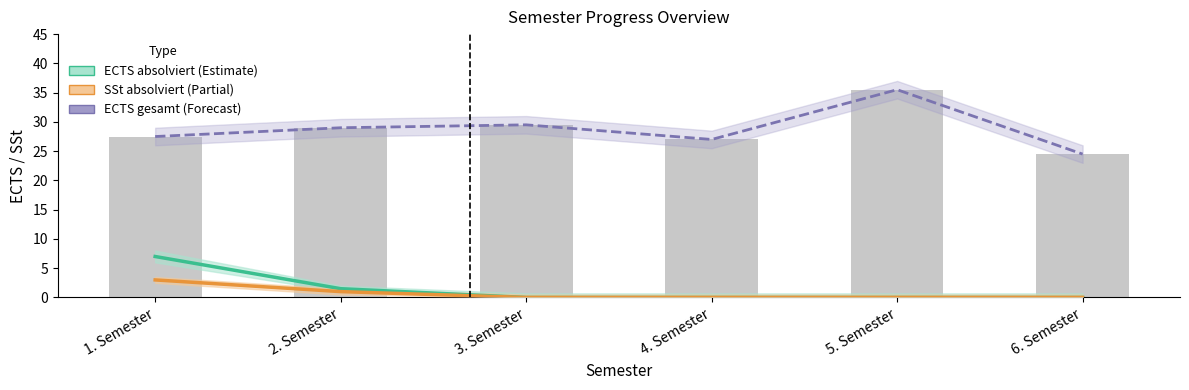

At which label is ECTS absolviert (Estimate) closest to 3?

2. Semester